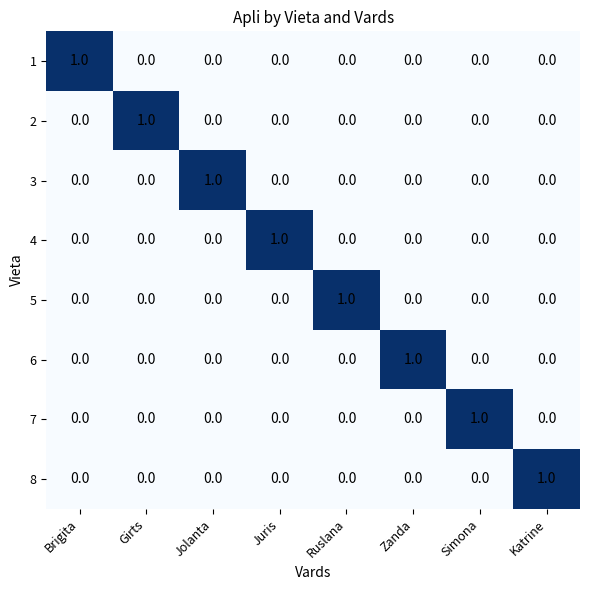

What is the maximum value shown in the chart?

1